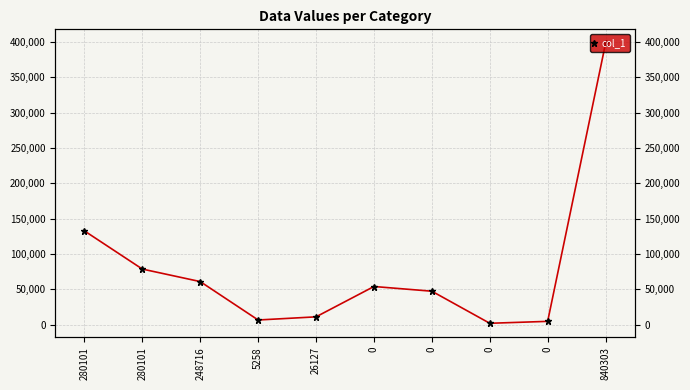

Rank the categories by value from highest to lowest.

840303, 280101, 280101, 248716, 0, 0, 26127, 5258, 0, 0